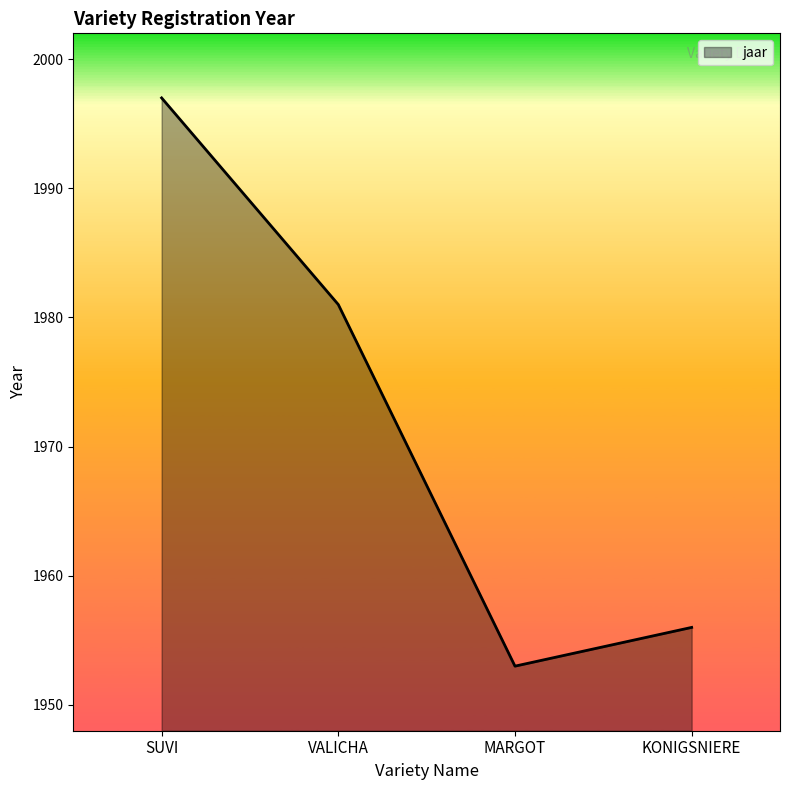

True or false: the data shows 1953 at MARGOT.

True